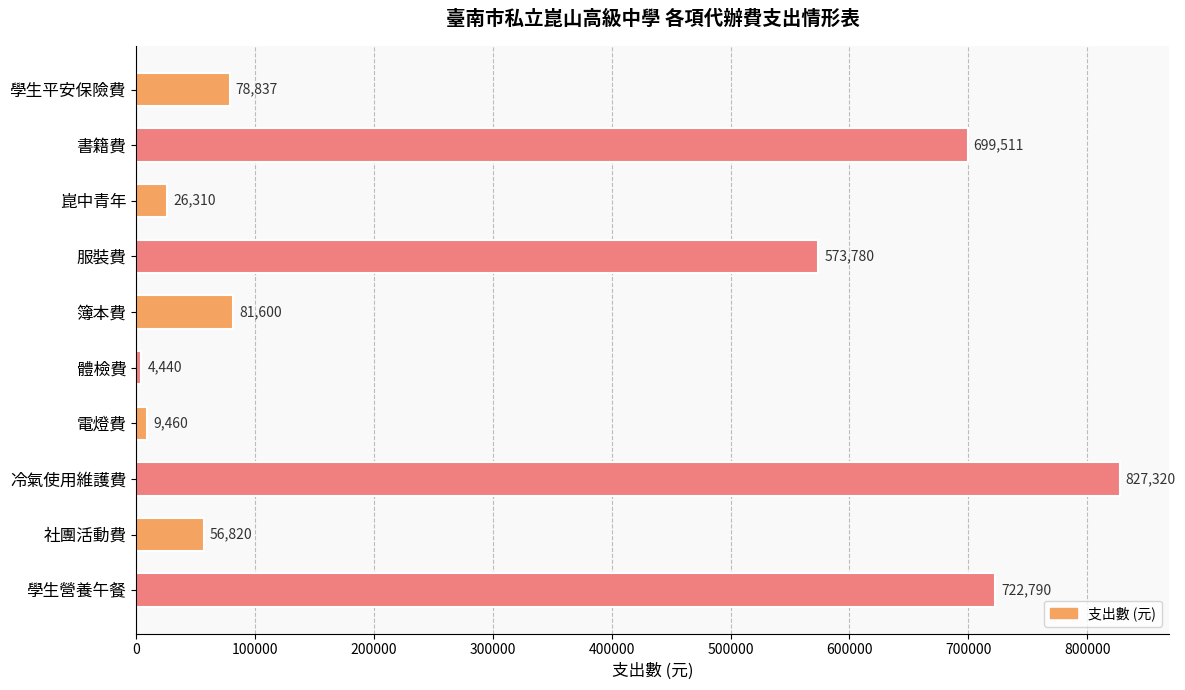

Does the chart contain stacked bars?

No